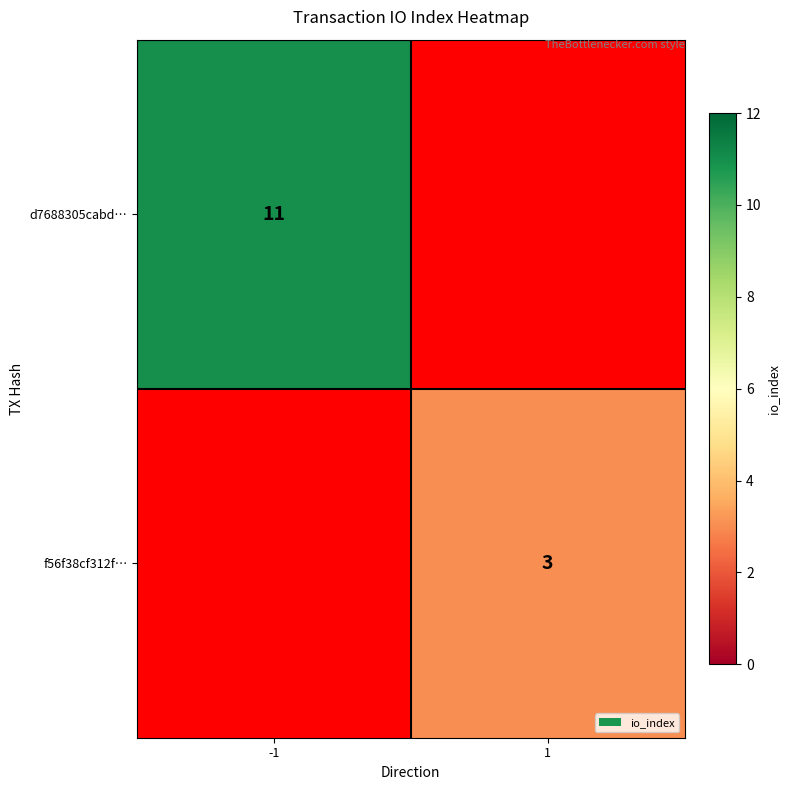

Count the number of data series in this chart.

2